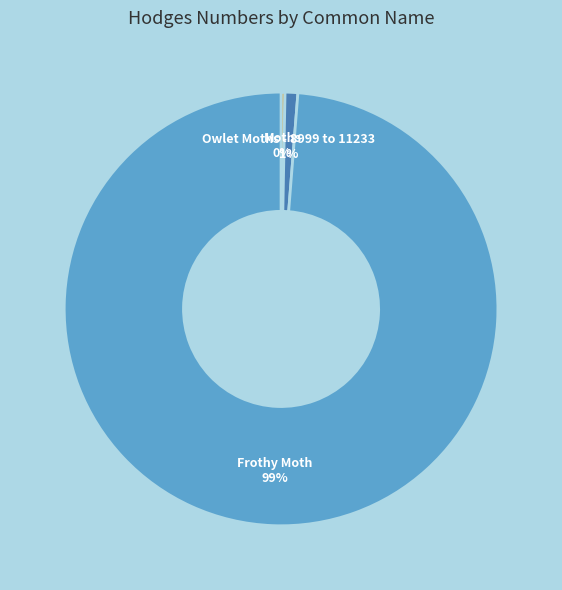

The Moths slice represents 12% of the pie. True or false?

False